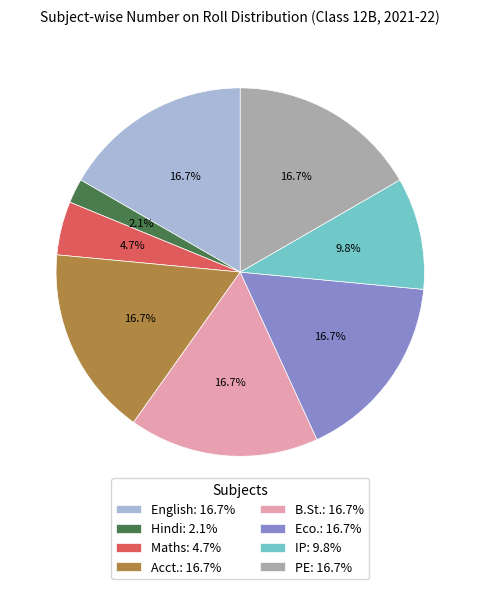

What is the ratio of the value at Eco.: 16.7% to the value at IP: 9.8%?

1.7